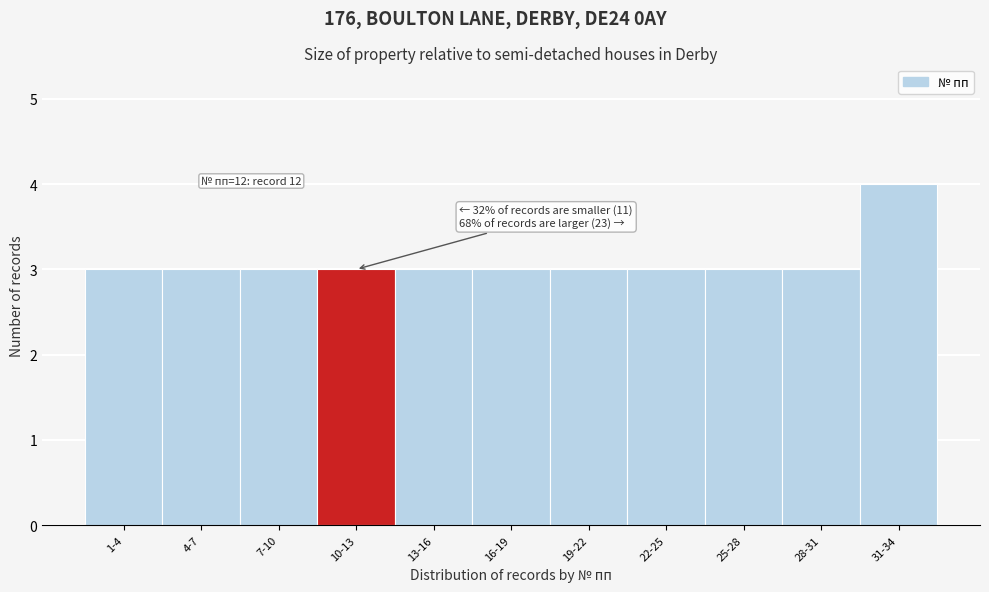

Reading left to right, transcribe all the data shown in this chart.

3	3	3	3	3	3	3	3	3	3	4